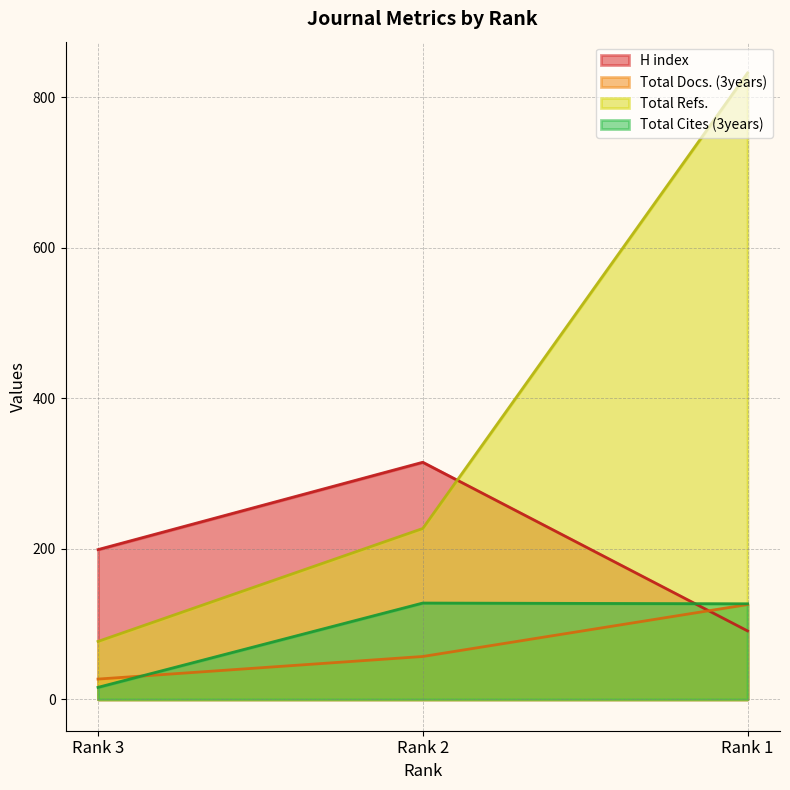

Reading left to right, transcribe all the data shown in this chart.

H index: Rank 3=199	Rank 2=315	Rank 1=91
Total Docs. (3years): Rank 3=27	Rank 2=57	Rank 1=126
Total Refs.: Rank 3=77	Rank 2=227	Rank 1=832
Total Cites (3years): Rank 3=16	Rank 2=128	Rank 1=127